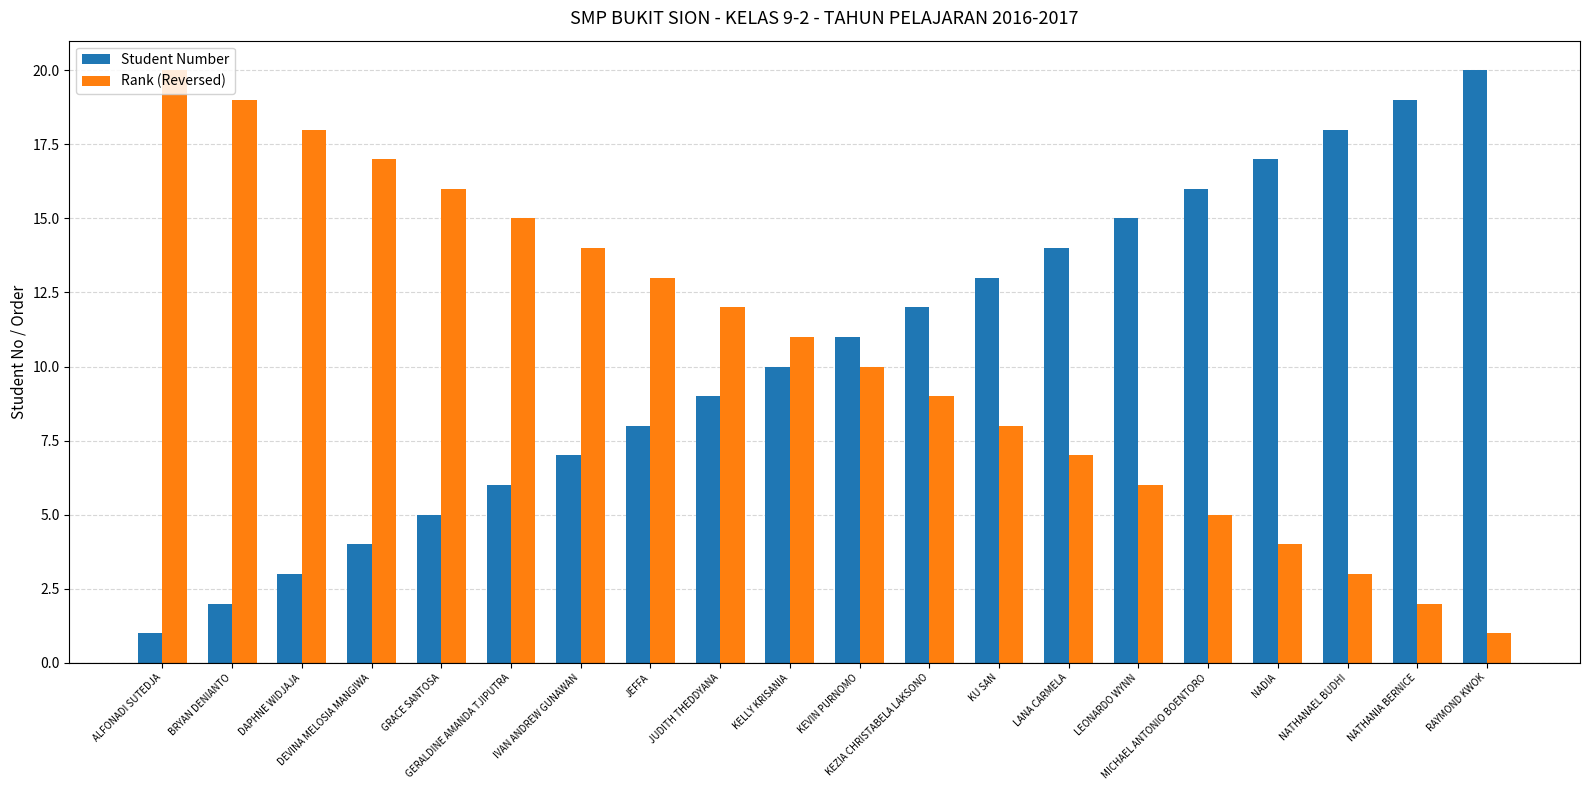

What is the difference between the maximum and minimum values in the Student Number series?

19